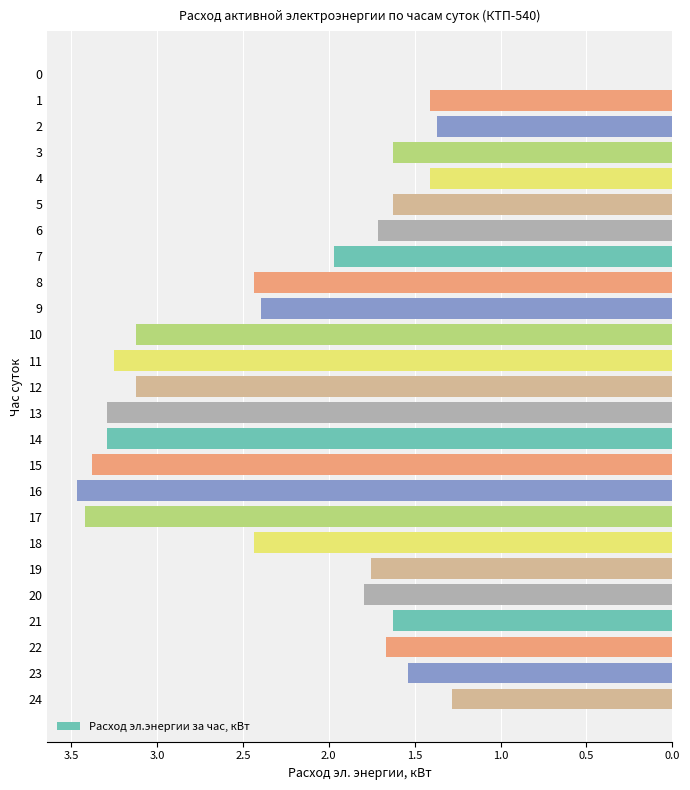

Are the bars horizontal?

Yes